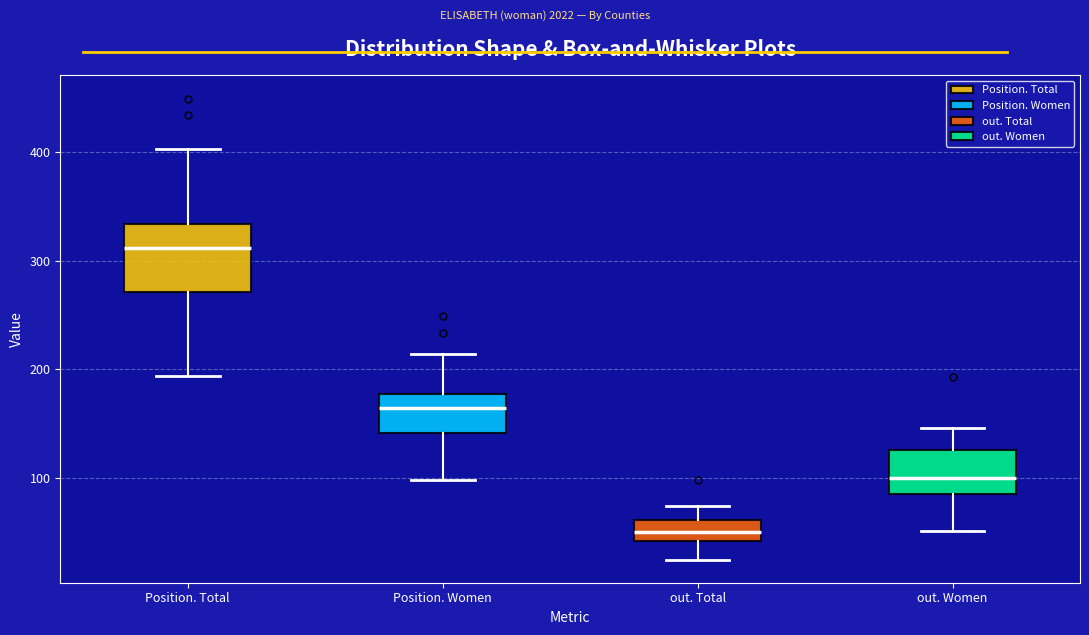

Where is the lower edge of the box for out. Total on the y-axis? The values are not printed on the chart, so give them approximately, as read against the axis.

40